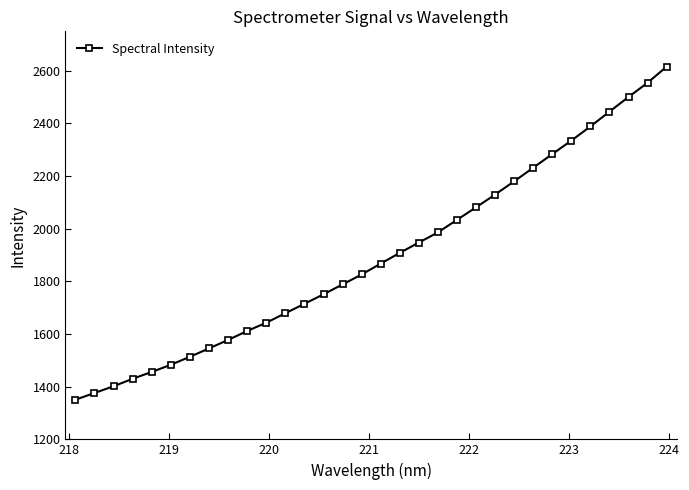

What is the value of the 3rd point from the left?

1401.8